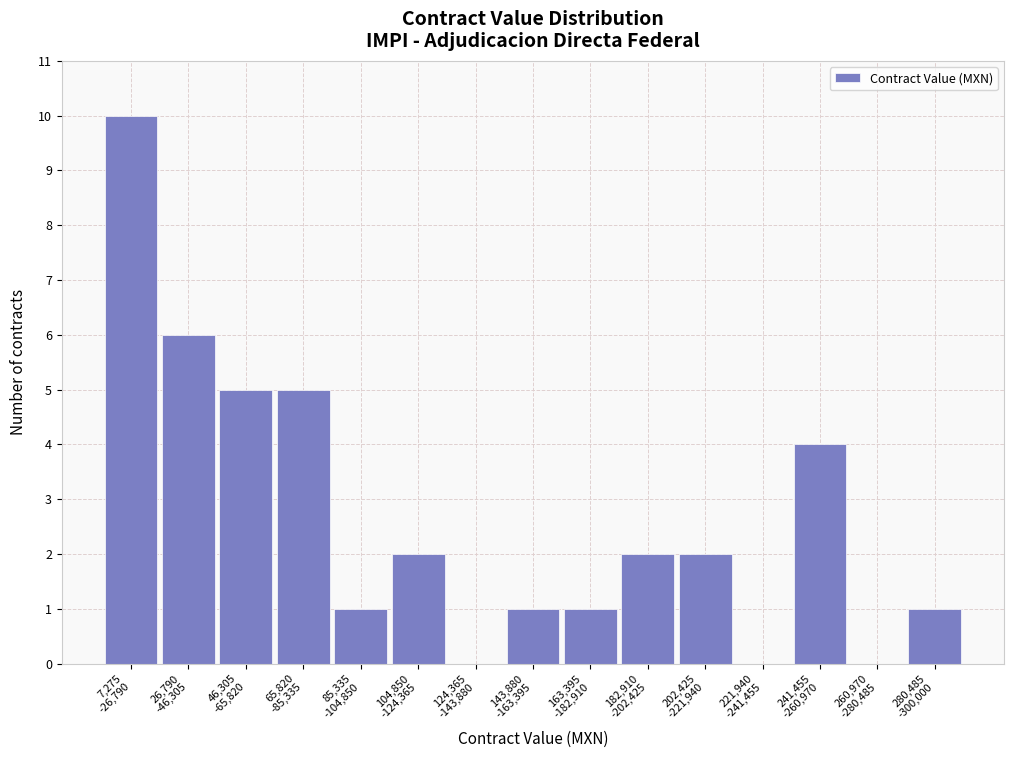

What is the greatest value displayed?

10